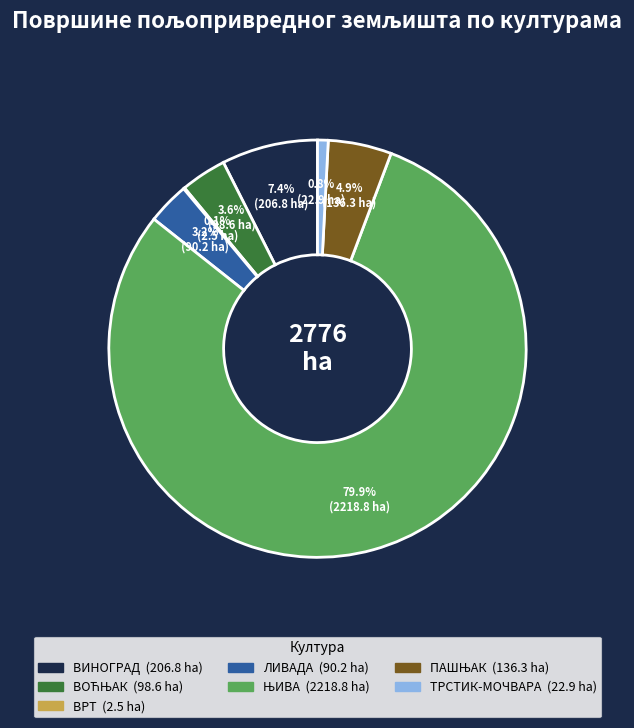

What is the ratio of the value at ВИНОГРАД to the value at ТРСТИК-МОЧВАРА?

9.0